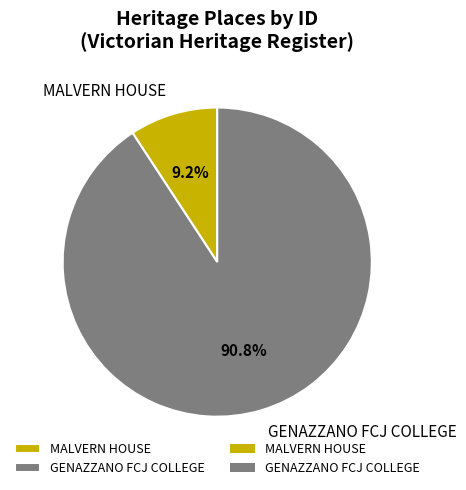

What percentage is the GENAZZANO FCJ COLLEGE slice, to the nearest percent?

91%